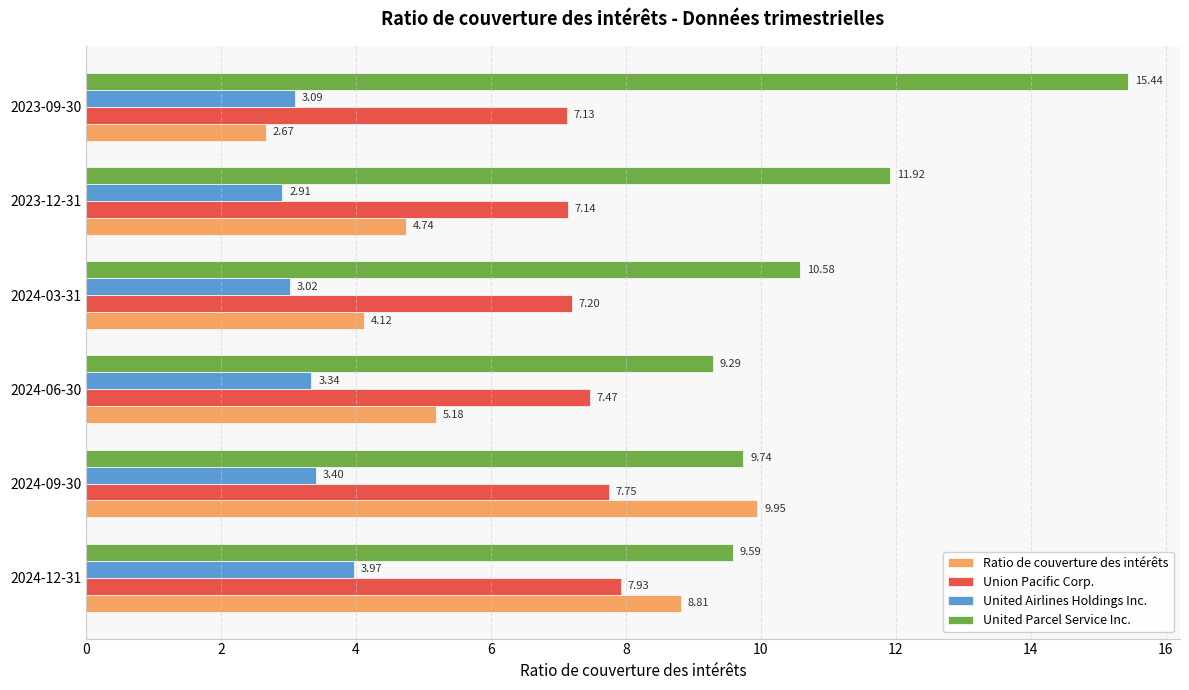

What is the difference between the United Airlines Holdings Inc. values at 2024-06-30 and 2024-12-31?

0.6